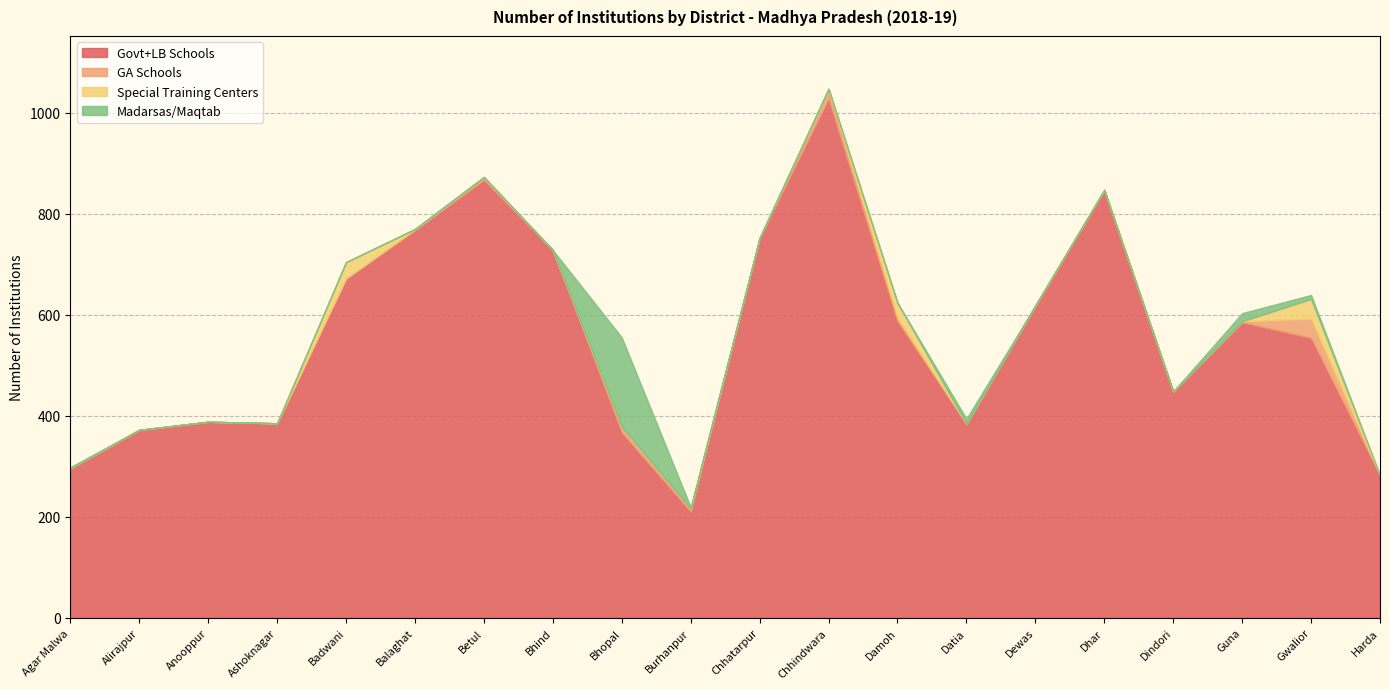

Which series changed the most between Betul and Bhopal?

Govt+LB Schools